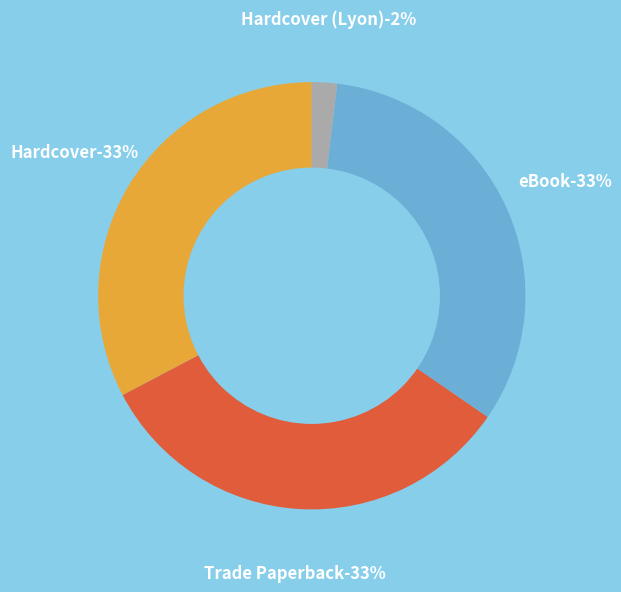

Is it true that Hardcover (Lyon) is 13% of the pie?

False